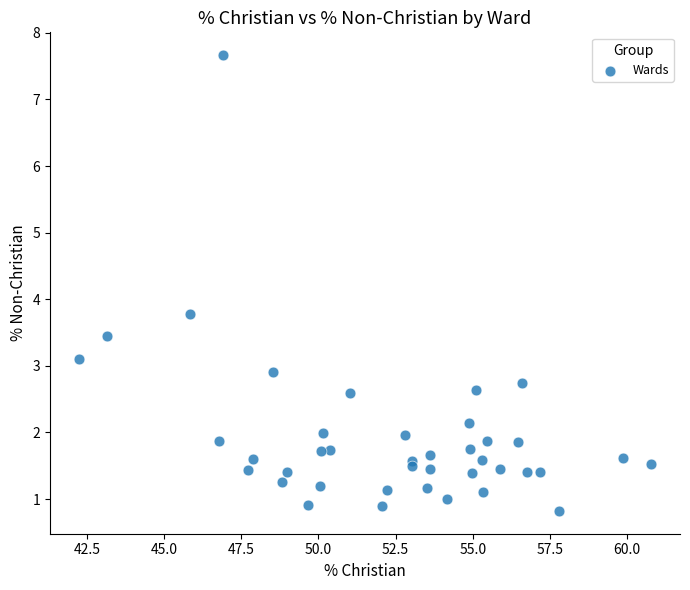

What Y value in the scatter plot is closest to 4?

3.8